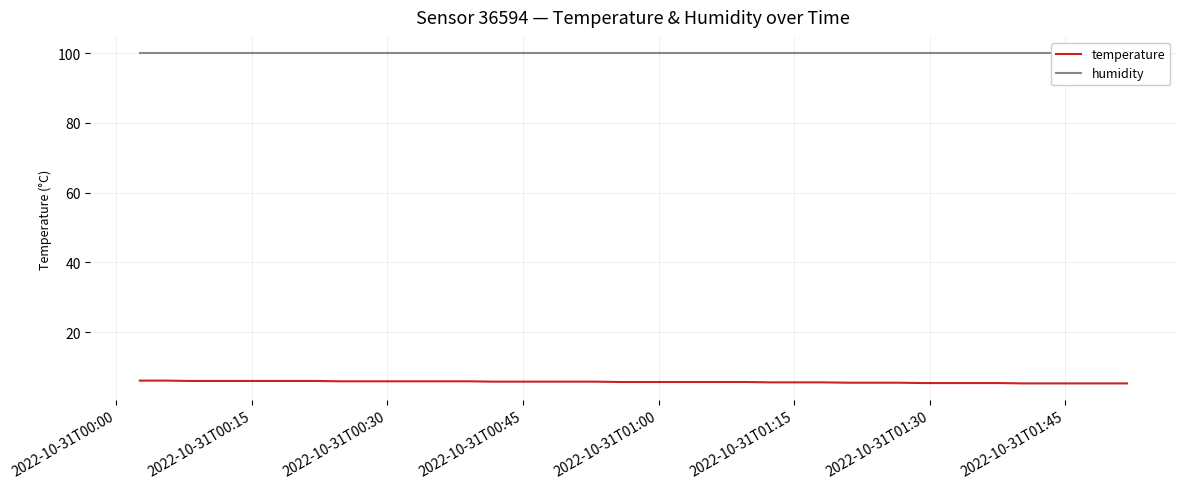

What are all the series names shown in the legend?

temperature, humidity